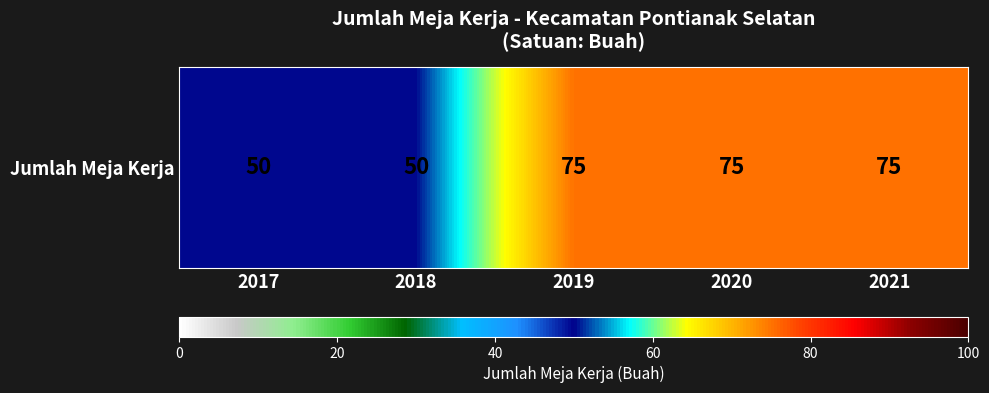

Approximately how many times larger is the value at 2018 compared to 2017?

1.0